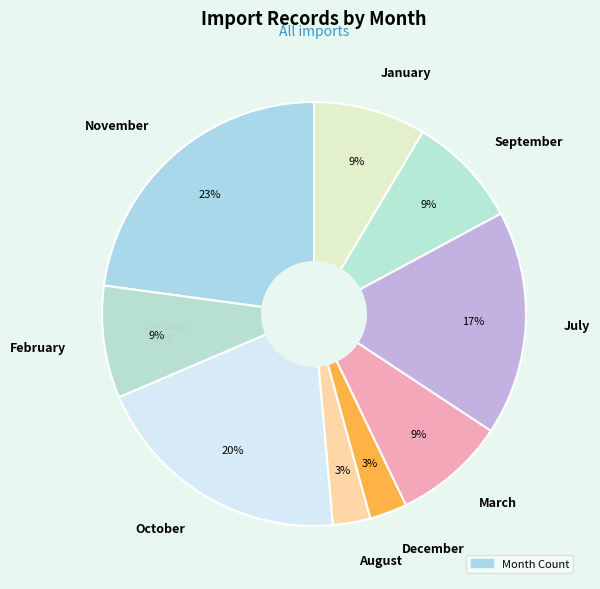

Does any single category account for the majority?

No